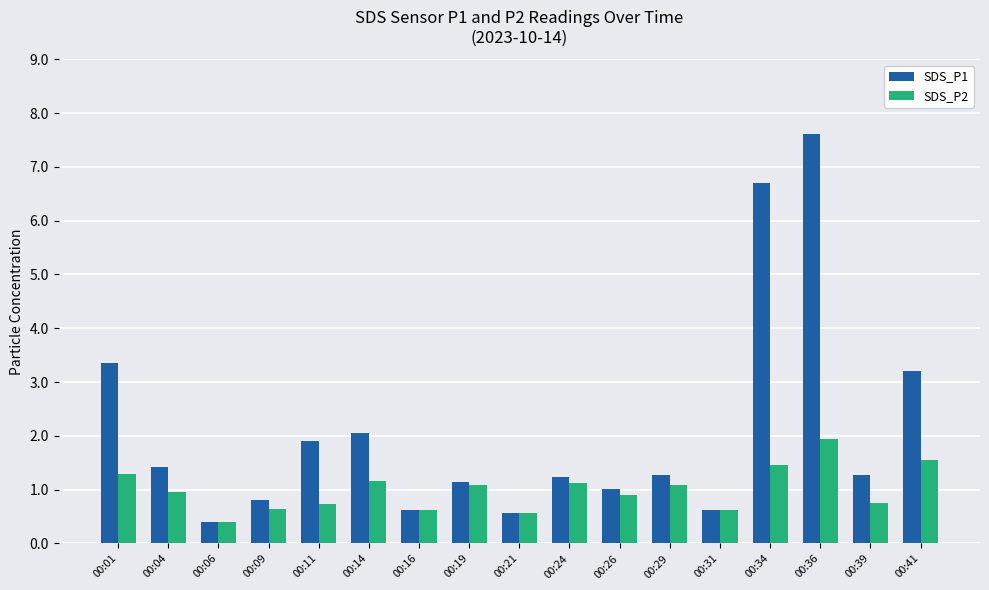

Which series changed the most between 00:14 and 00:21?

SDS_P1